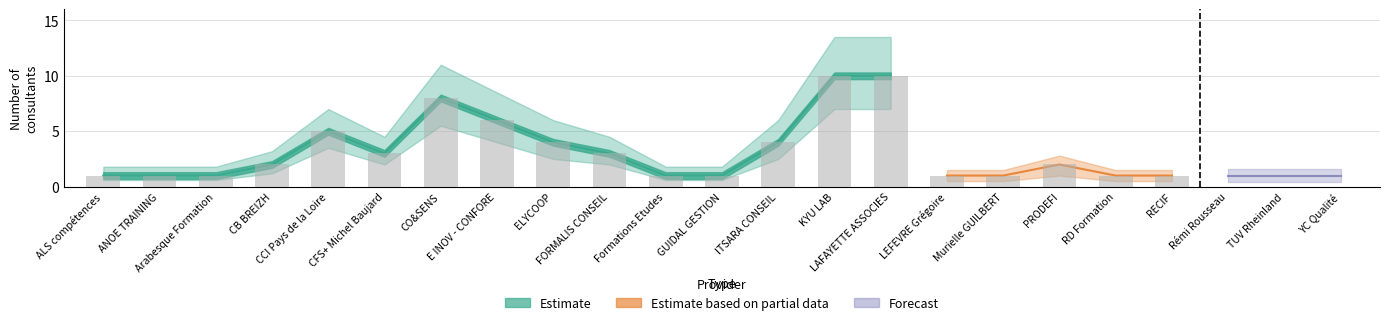

How many data points does each series have?

23